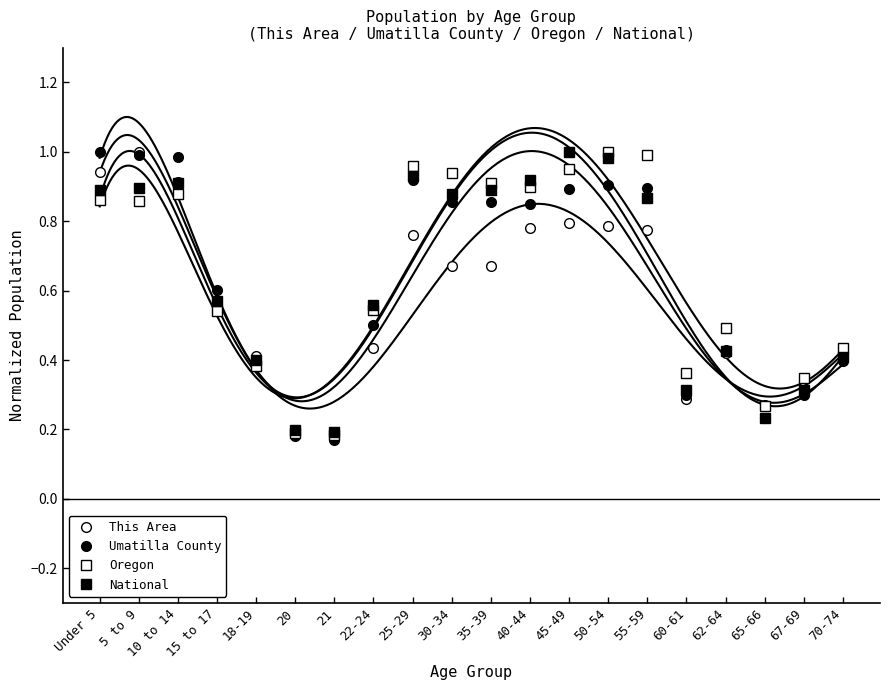

How many data points does each series have?

20